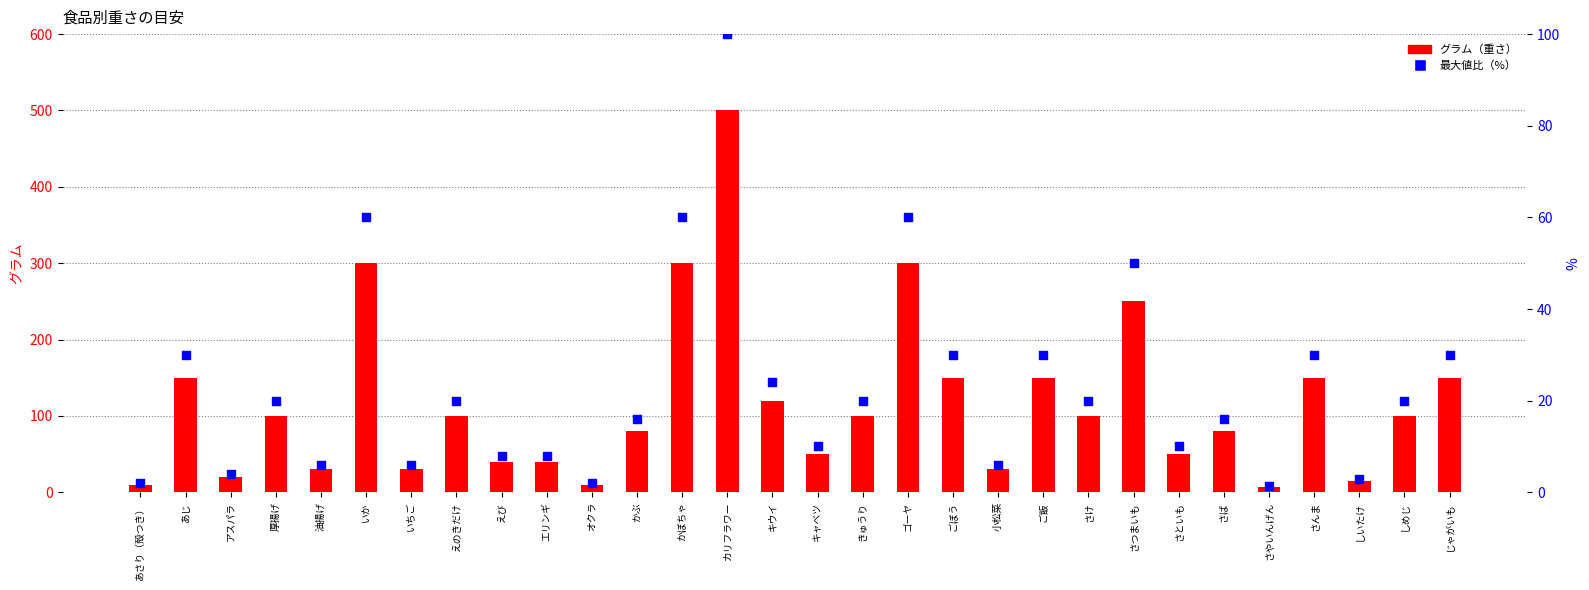

Which series contains the lowest Y value?

最大値比（%）